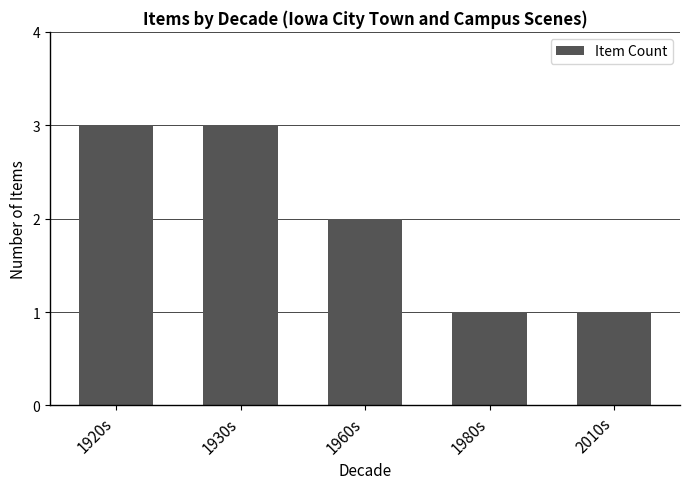

Count the number of categories in the chart.

5